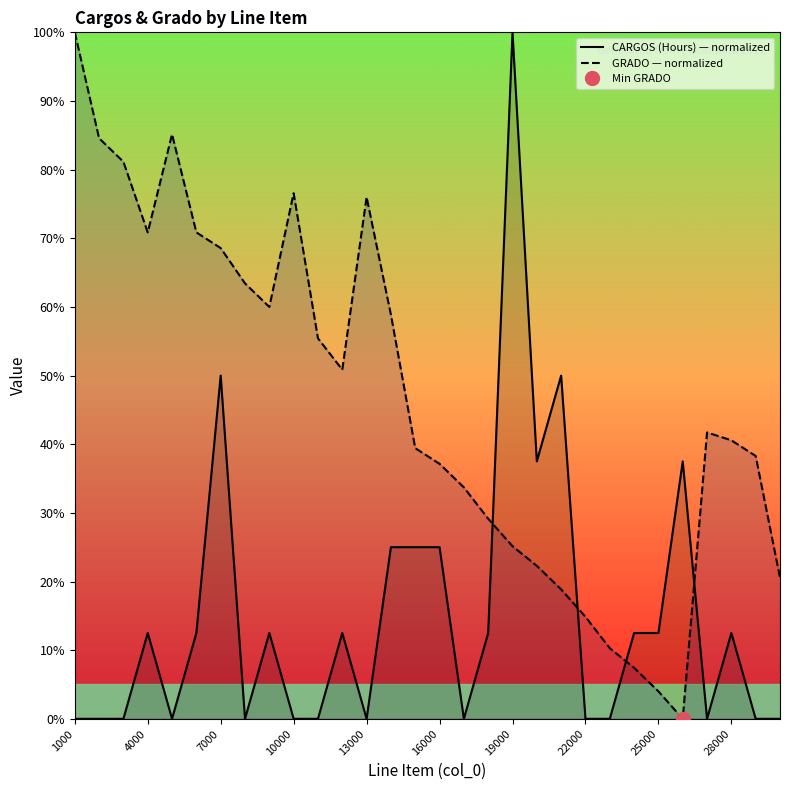

Which category has the highest value in the CARGOS (Hours) — normalized series?

19000